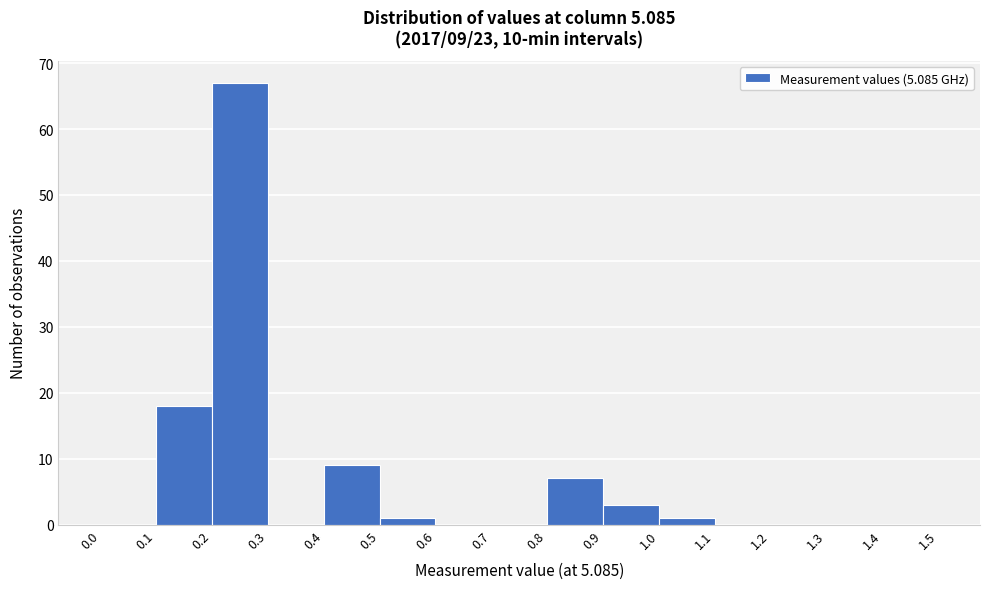

Over which range of the x-axis is the bar tallest?

0.2 to 0.3